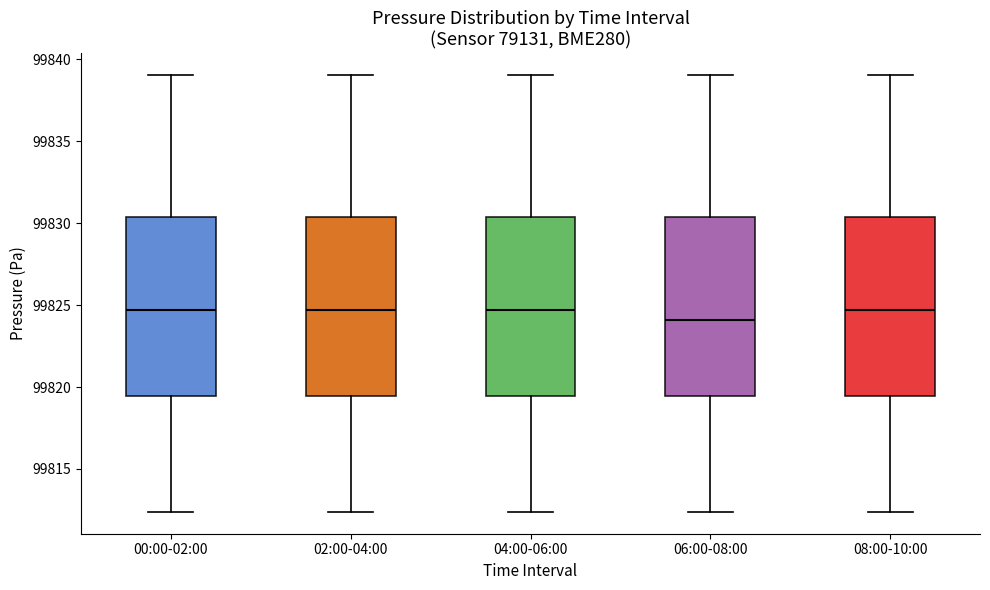

Reading left to right, read every box against the y-axis: the position of its median line, the range the box covers, and the ends of its whiskers. The values are not printed on the chart, so give them approximately, as read against the axis.

00:00-02:00: median 99824.5, box 99819.5 to 99830.5, whiskers 99812.5 to 99839.0
02:00-04:00: median 99824.5, box 99819.5 to 99830.5, whiskers 99812.5 to 99839.0
04:00-06:00: median 99824.5, box 99819.5 to 99830.5, whiskers 99812.5 to 99839.0
06:00-08:00: median 99824.0, box 99819.5 to 99830.5, whiskers 99812.5 to 99839.0
08:00-10:00: median 99824.5, box 99819.5 to 99830.5, whiskers 99812.5 to 99839.0